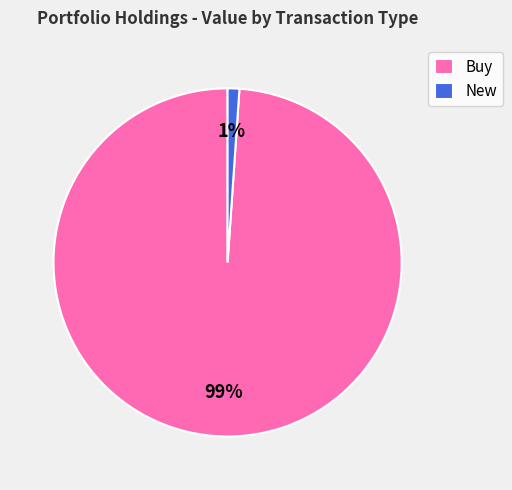

To the nearest percent, what is the average slice percentage?

50%